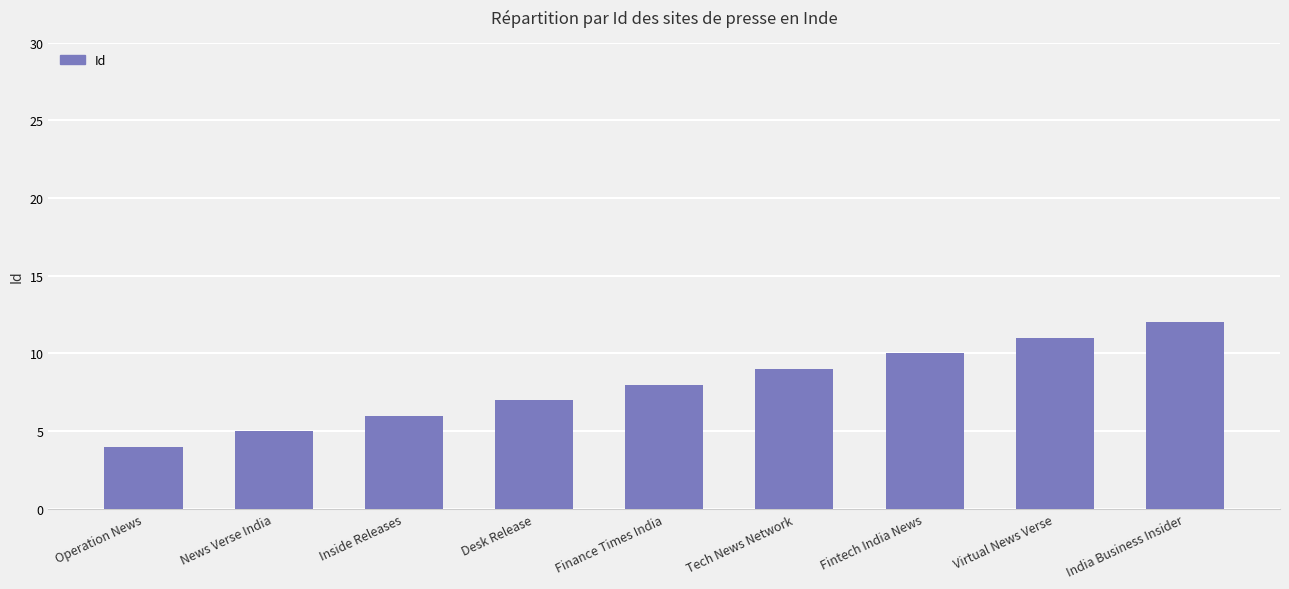

What is the change in value from Finance Times India to Virtual News Verse?

+3